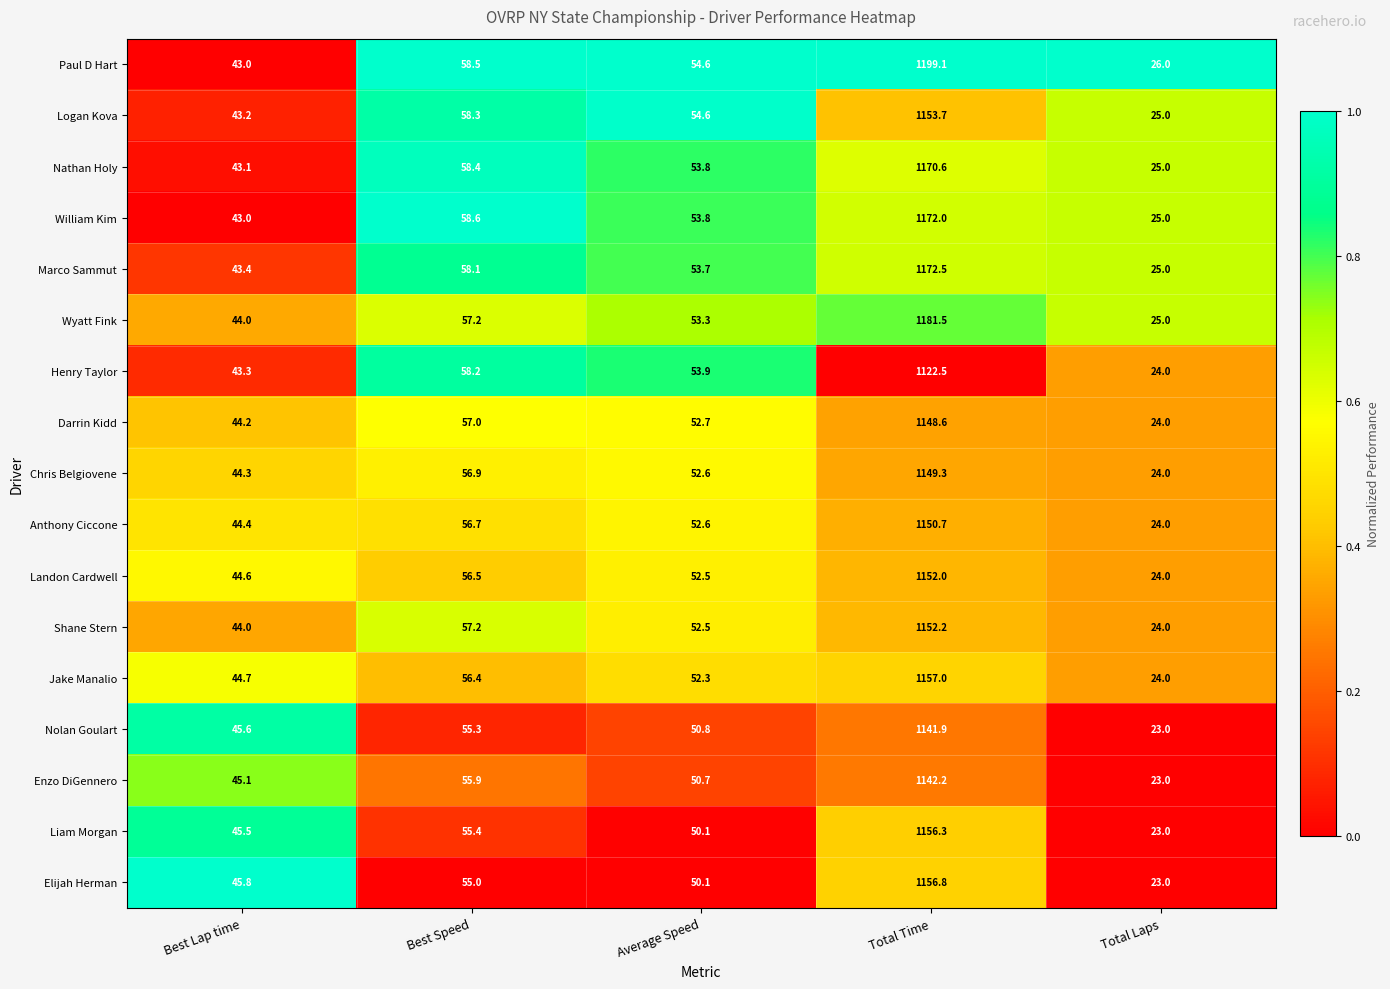

Read the Shane Stern value at Average Speed.

52.5